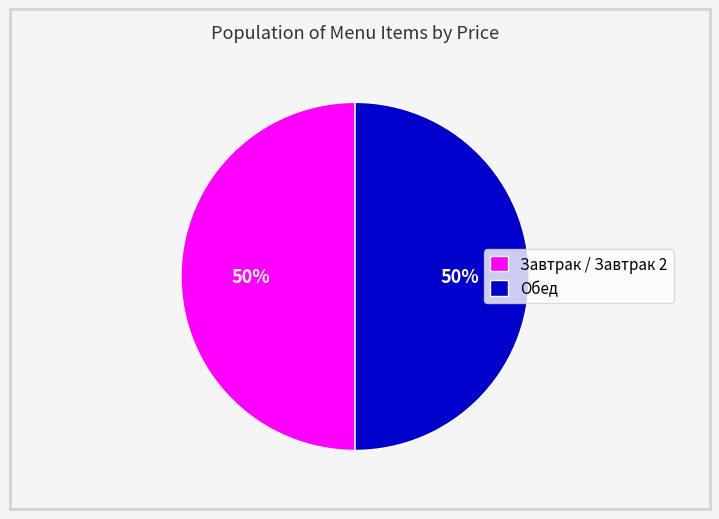

Is the sum of Обед and Завтрак / Завтрак 2 greater than half?

Yes